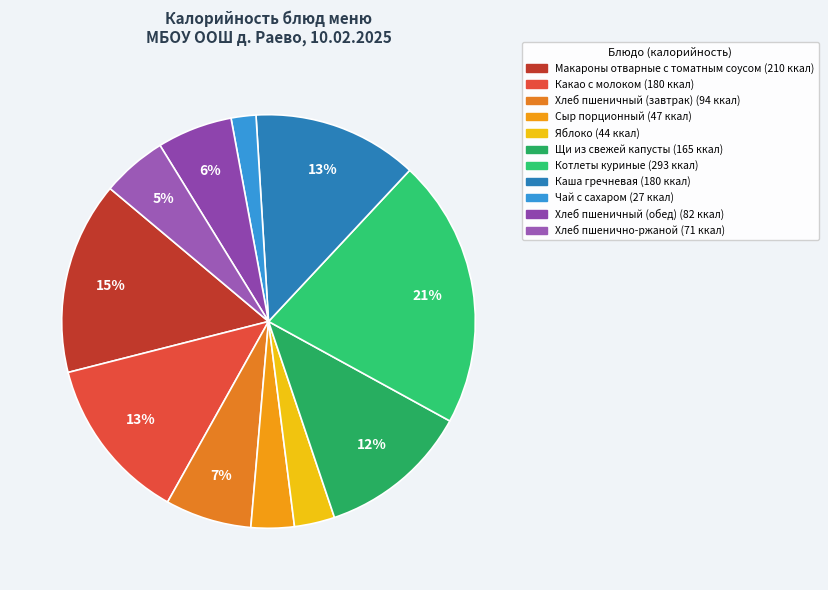

Which category has the smallest portion of the pie?

Чай с сахаром